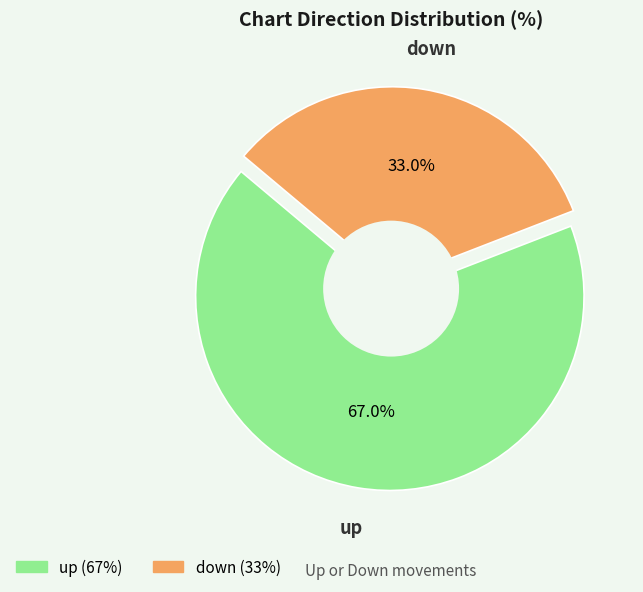

Is it true that up is 61% of the pie?

False